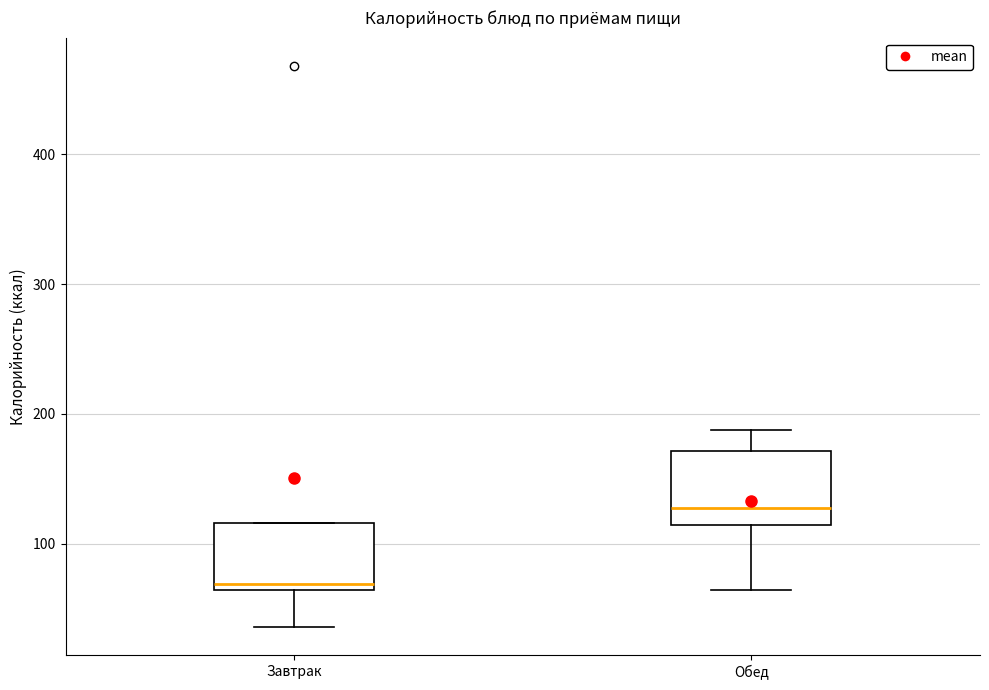

Which box's median line is the highest?

Обед